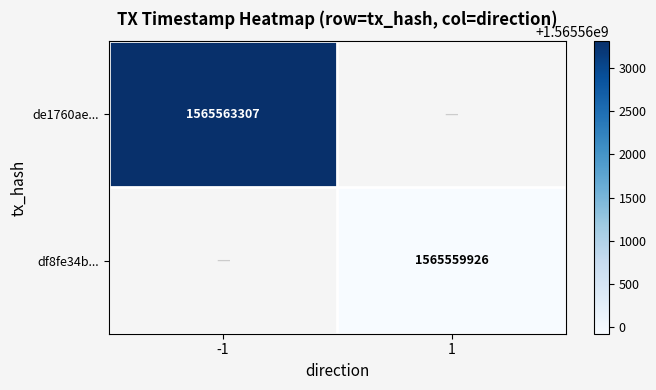

The value of de1760ae... at -1 is 707557256. True or false?

False